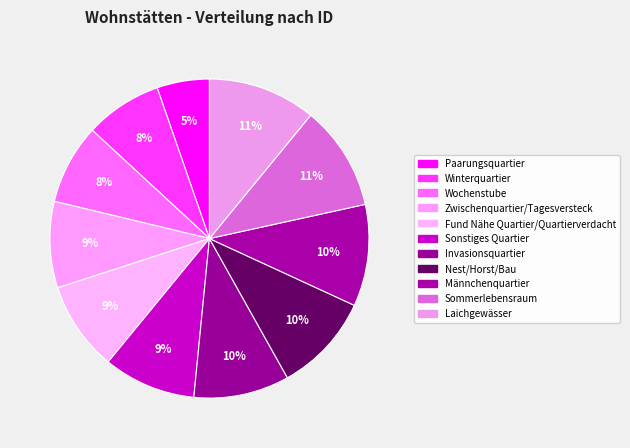

True or false: Fund Nähe Quartier/Quartierverdacht accounts for 23% of the total.

False